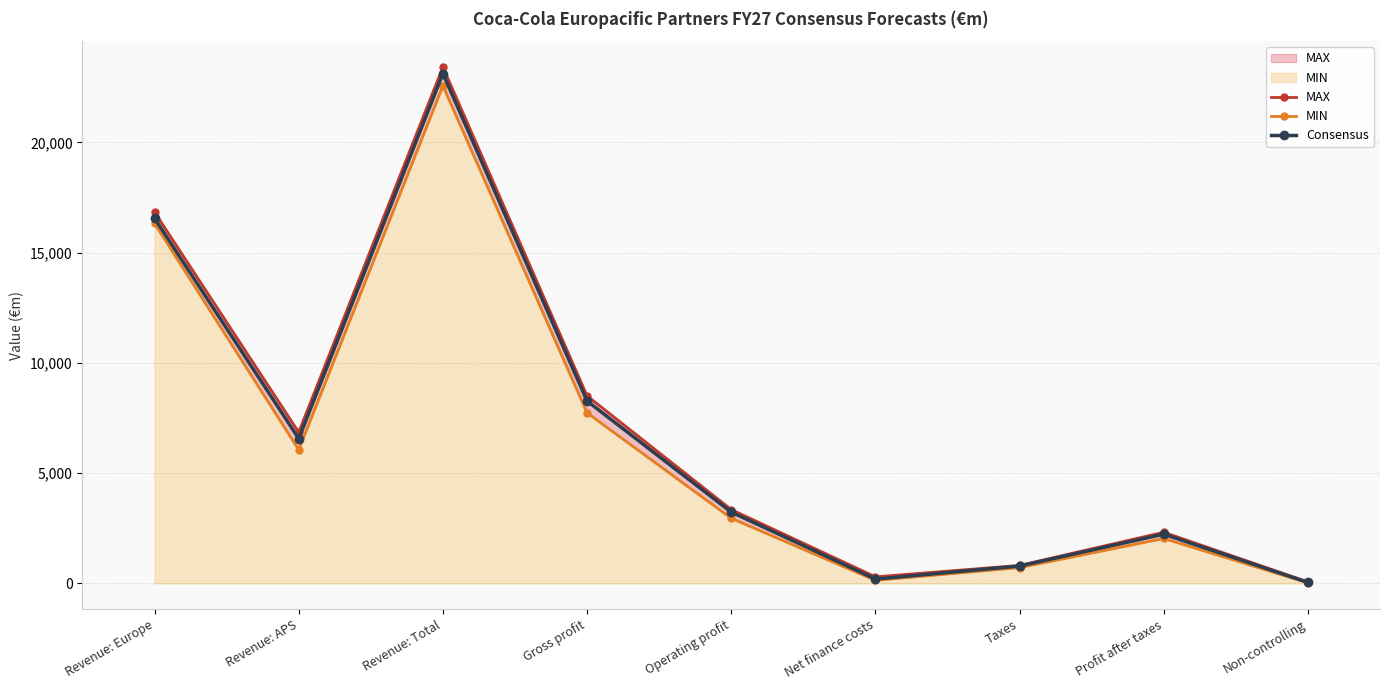

At which label is MAX closest to 11744?

Gross profit